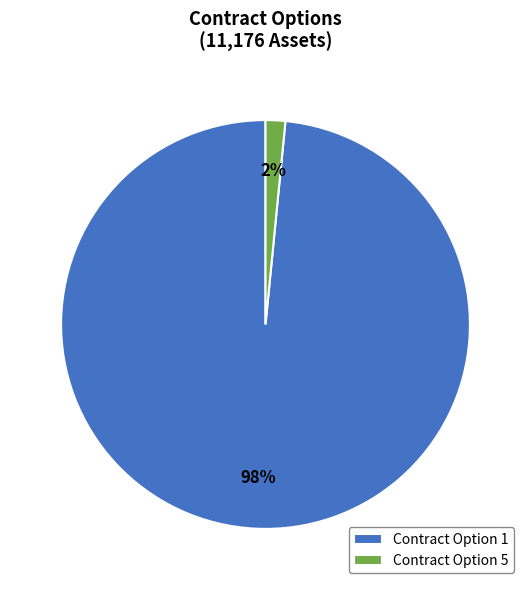

The Contract Option 5 slice represents 2% of the pie. True or false?

True